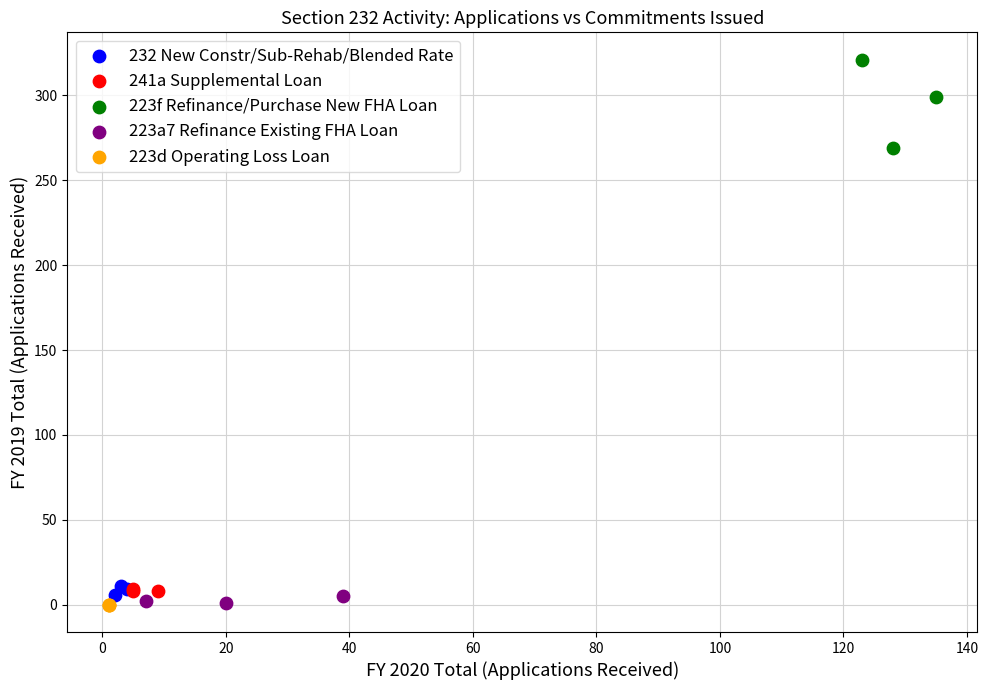

Which series reaches the maximum Y coordinate?

223f Refinance/Purchase New FHA Loan